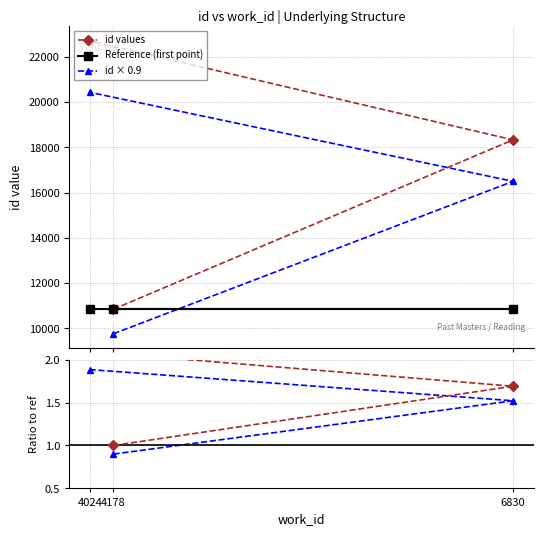

What is the sum of all 0.9 × ratio values?

4.3